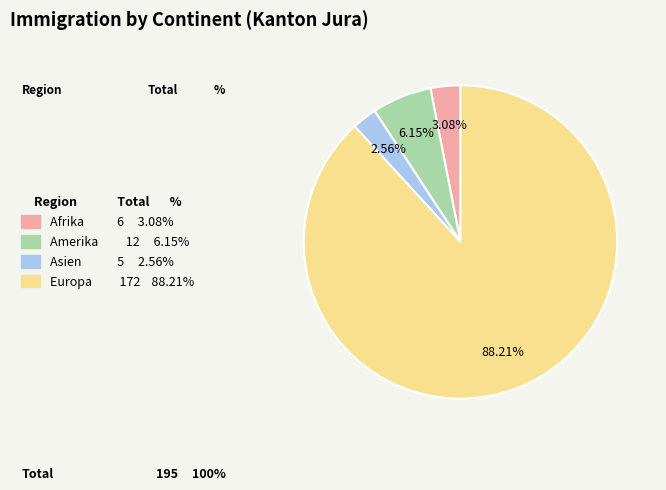

Does any single category account for the majority?

Yes